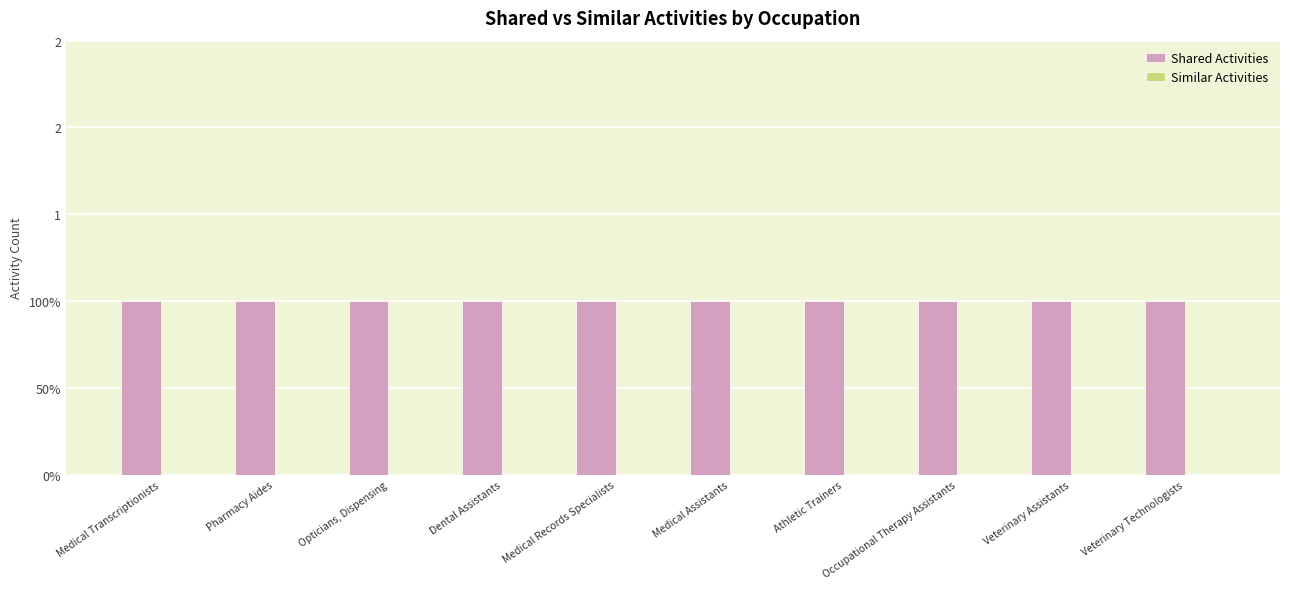

Reading left to right, transcribe all the data shown in this chart.

Shared Activities: Medical Transcriptionists=1	Pharmacy Aides=1	Opticians, Dispensing=1	Dental Assistants=1	Medical Records Specialists=1	Medical Assistants=1	Athletic Trainers=1	Occupational Therapy Assistants=1	Veterinary Assistants=1	Veterinary Technologists=1
Similar Activities: Medical Transcriptionists=0	Pharmacy Aides=0	Opticians, Dispensing=0	Dental Assistants=0	Medical Records Specialists=0	Medical Assistants=0	Athletic Trainers=0	Occupational Therapy Assistants=0	Veterinary Assistants=0	Veterinary Technologists=0